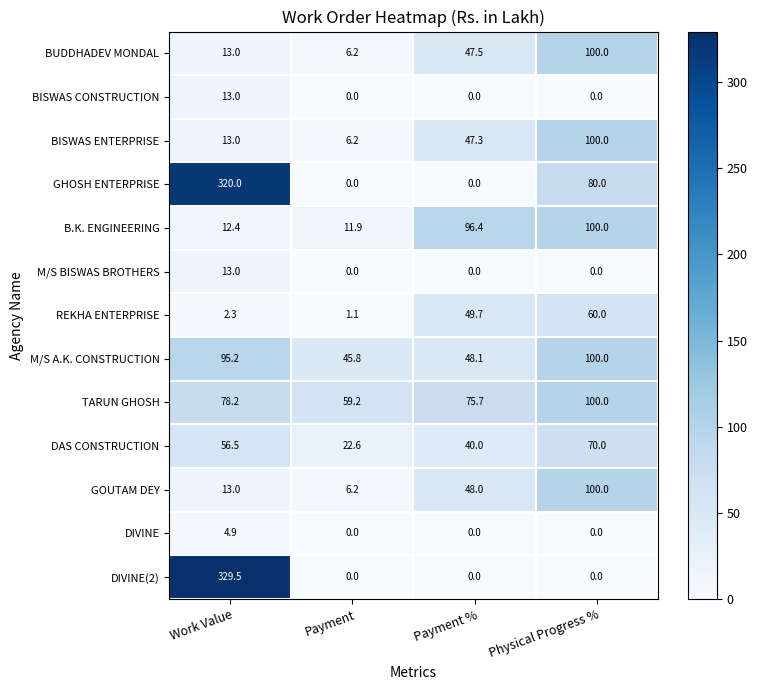

What is the difference between the REKHA ENTERPRISE values at Work Value and Payment?

1.2